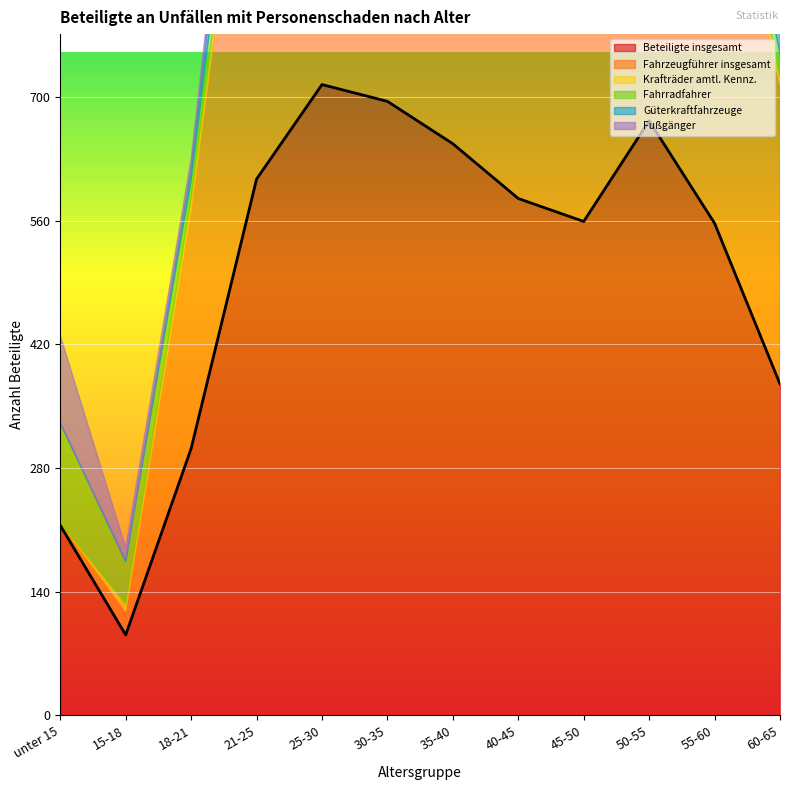

What are all the series names shown in the legend?

Beteiligte insgesamt, Fahrzeugführer insgesamt, Krafträder amtl. Kennz., Fahrradfahrer, Güterkraftfahrzeuge, Fußgänger